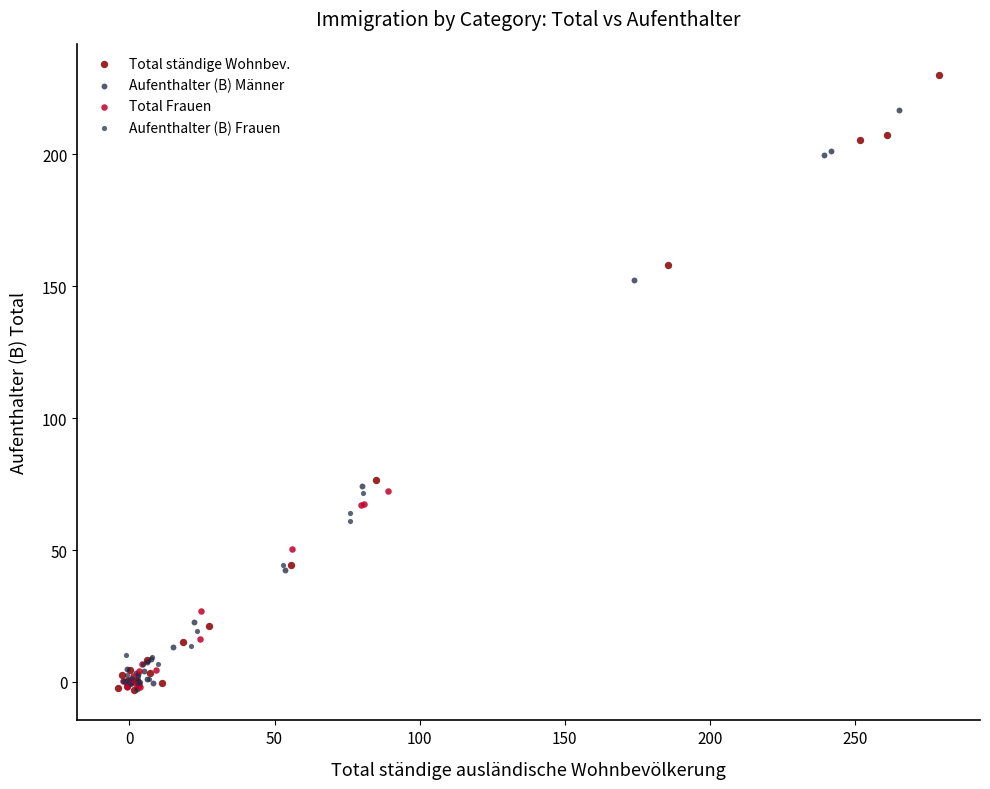

Which series reaches the maximum Y coordinate?

Total ständige Wohnbev.